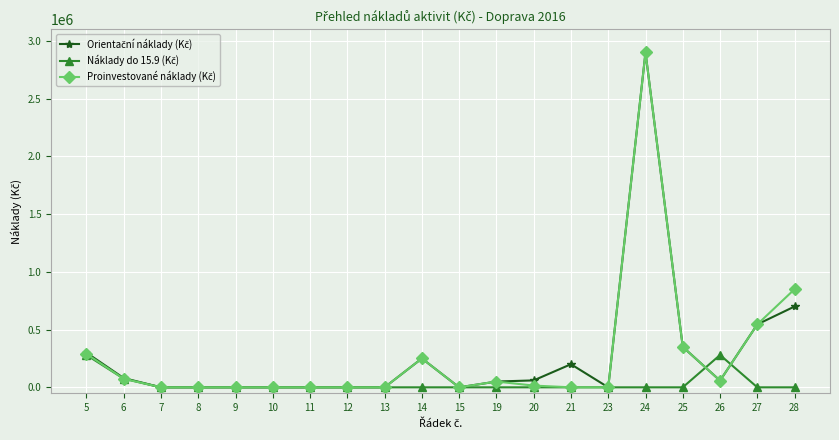

At which category is the sum across all series the highest?

24